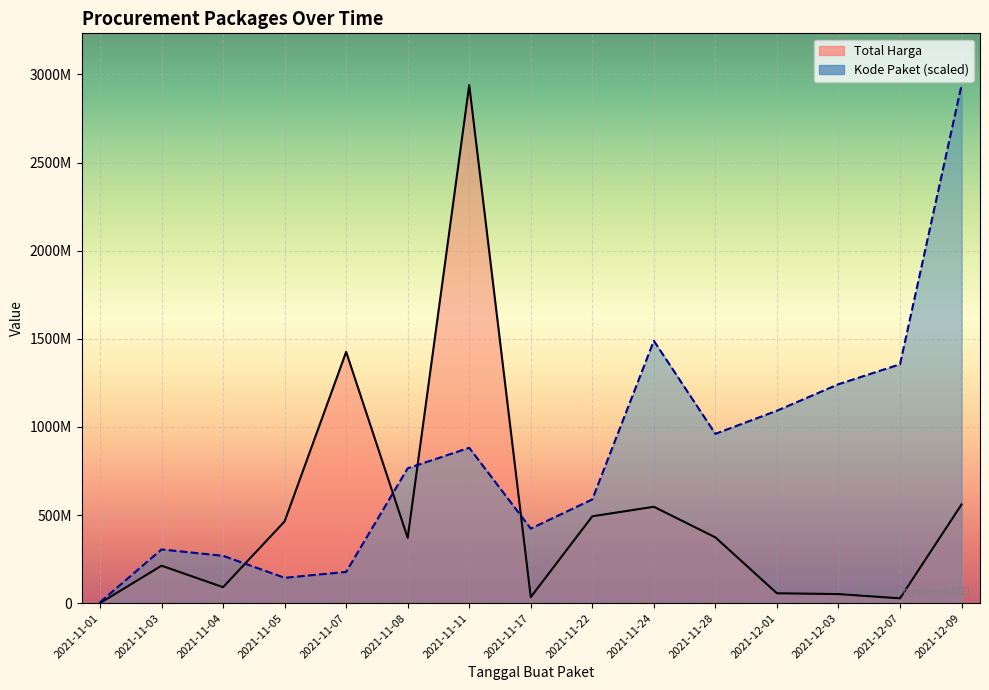

Which series ends up on top after the final intersection of Kode Paket and Total Harga?

Kode Paket